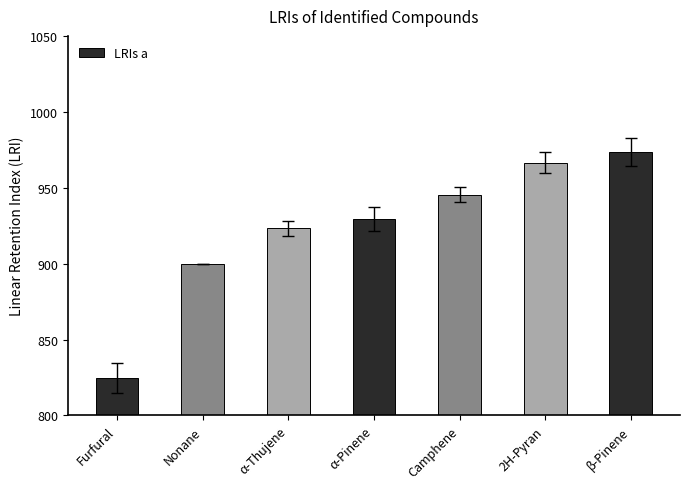

Which label corresponds to the largest value in the chart?

β-Pinene